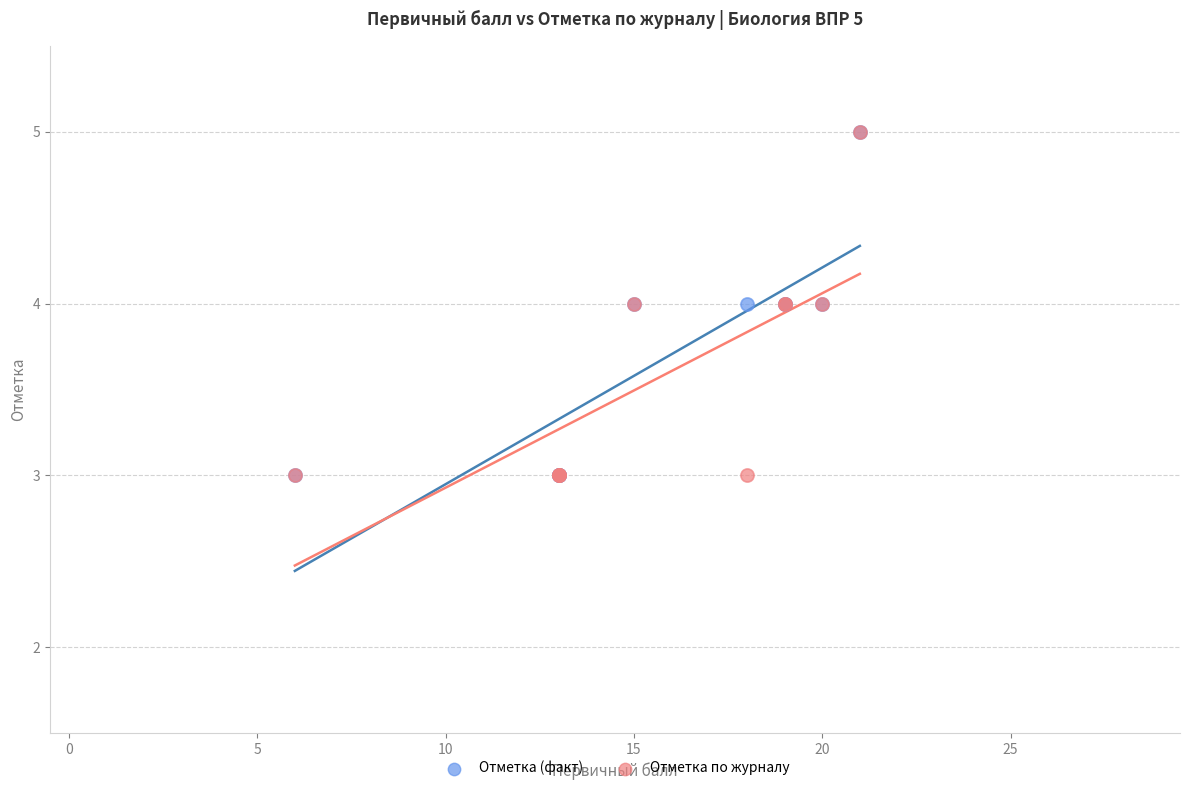

What are all the series names shown in the legend?

Отметка (факт), Отметка по журналу